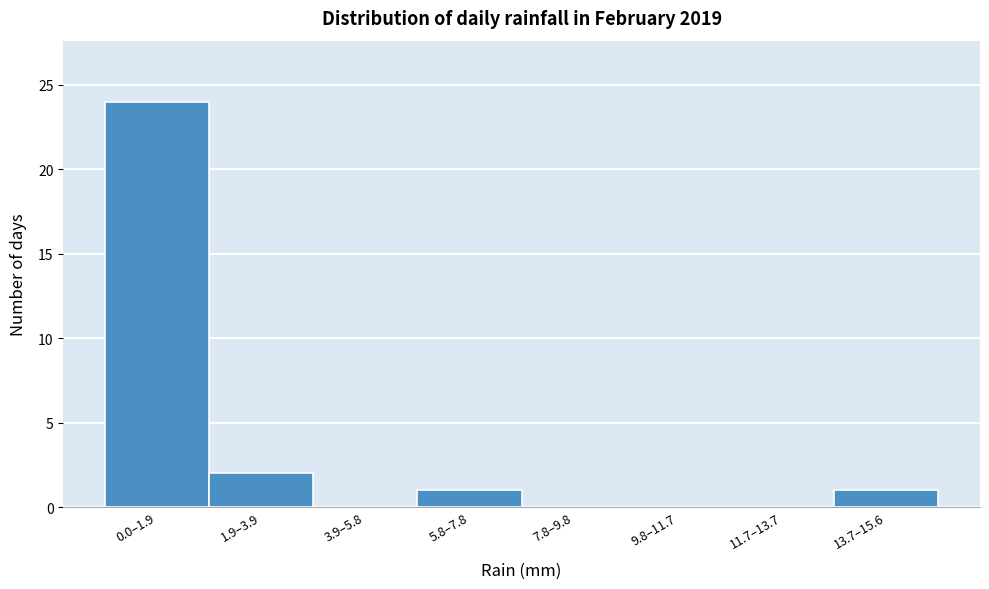

Reading left to right, extract all data points from this chart.

0.0–1.9=24	1.9–3.9=2	3.9–5.8=0	5.8–7.8=1	7.8–9.8=0	9.8–11.7=0	11.7–13.7=0	13.7–15.6=1